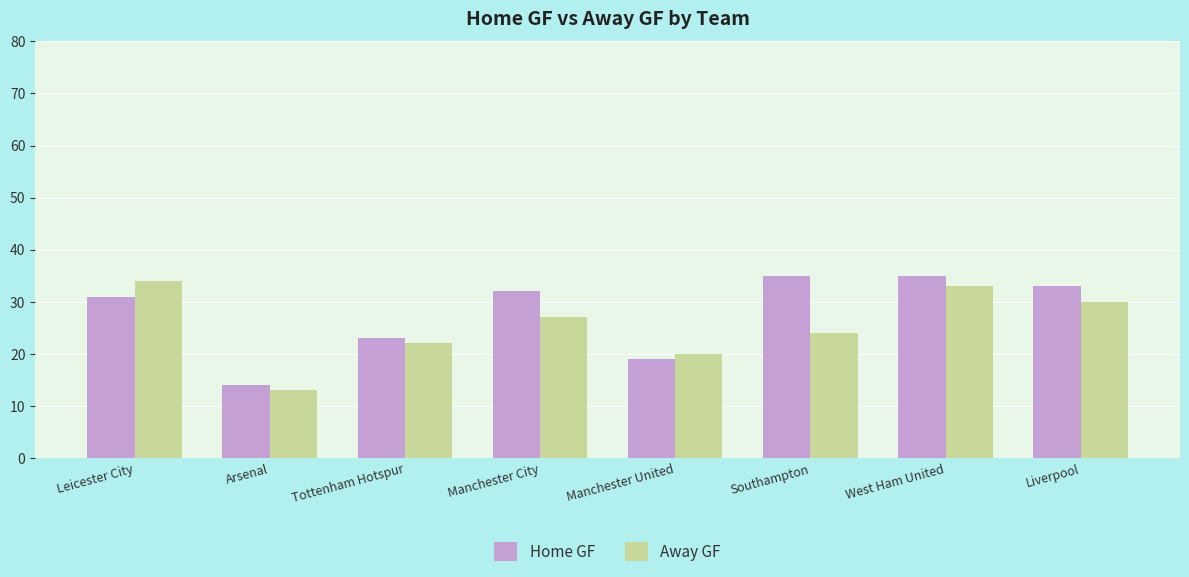

What are all the series names shown in the legend?

Home GF, Away GF